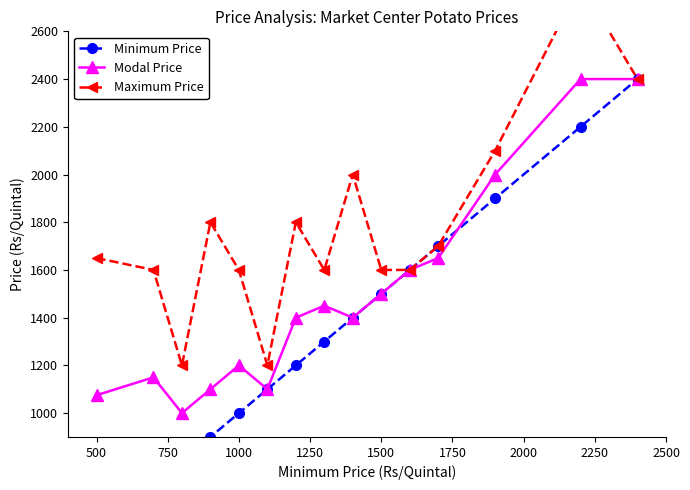

List the series in order of their peak value, lowest first.

Minimum Price, Modal Price, Maximum Price